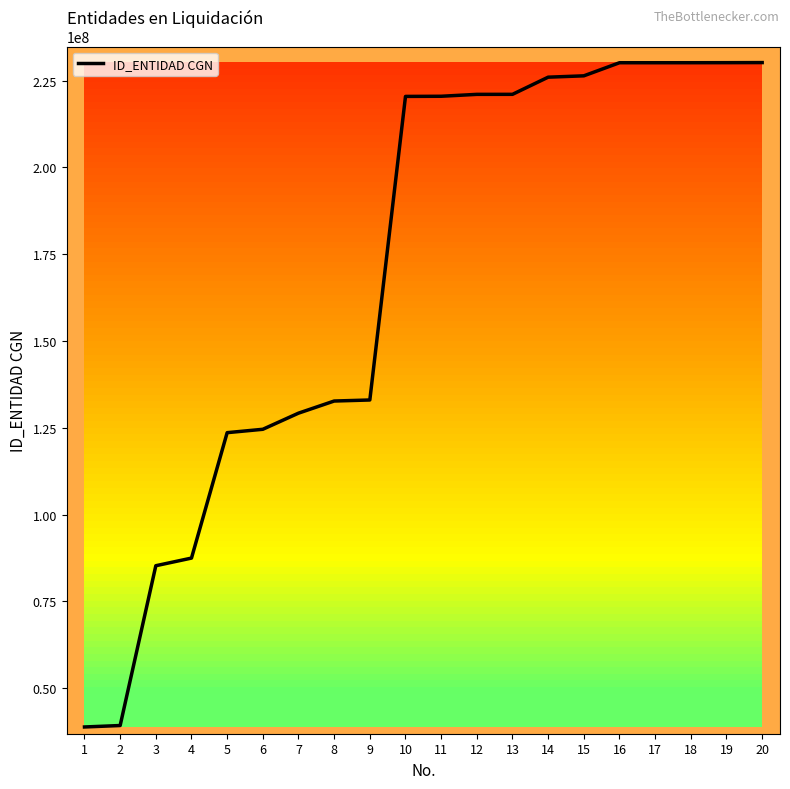

Between 12 and 1, which is larger?

12